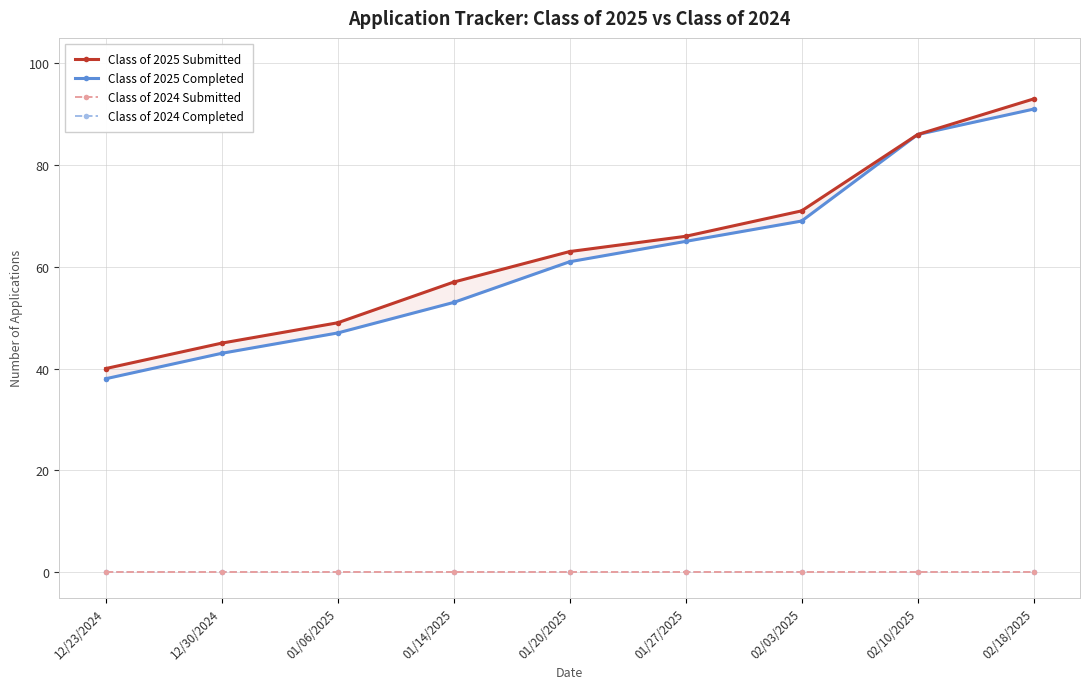

What position from the right is 02/03/2025?

3